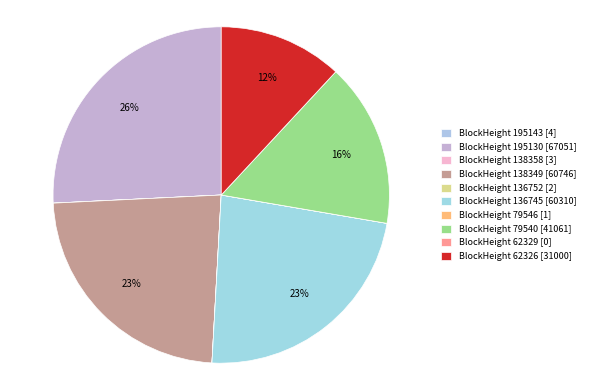

Which category has the smallest portion of the pie?

62329